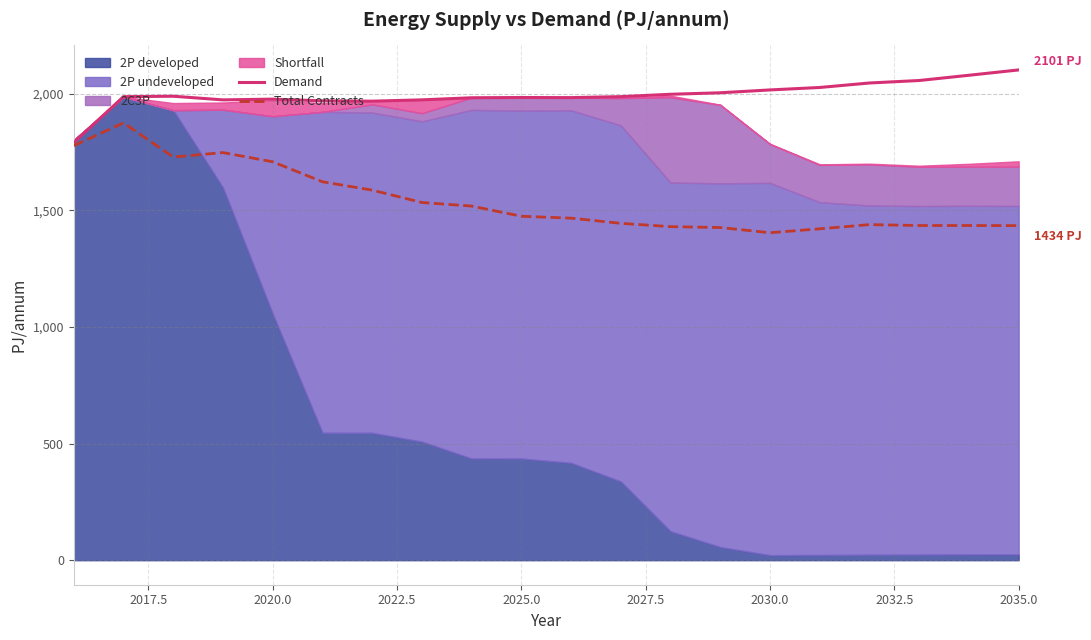

Does the chart have visible grid lines?

Yes